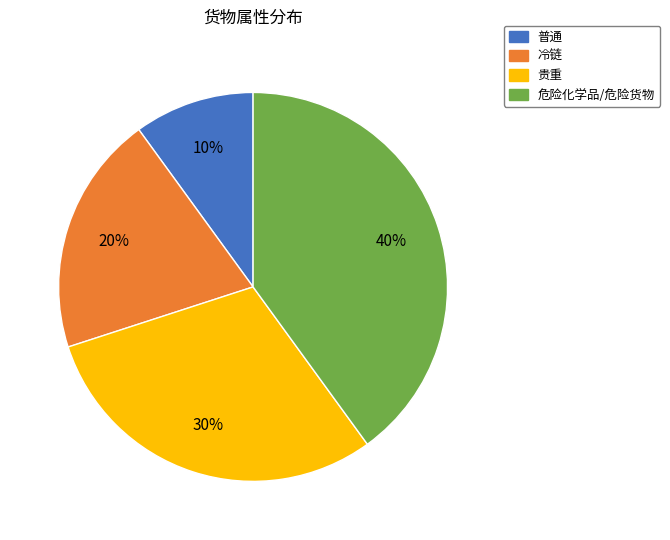

To the nearest percent, what is the difference between the 冷链 and 危险化学品/危险货物 slice percentages?

20%